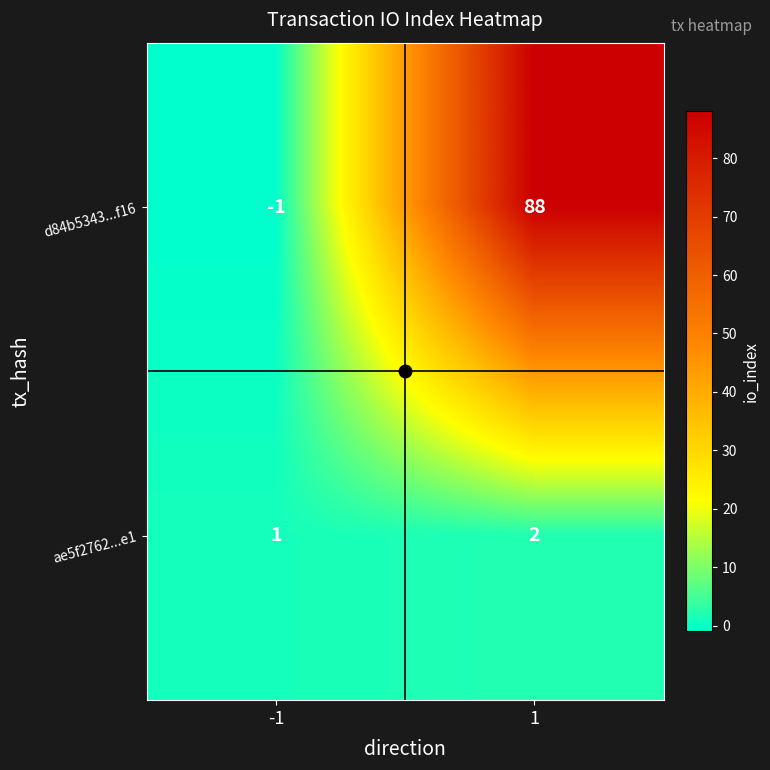

What is the greatest value displayed?

88